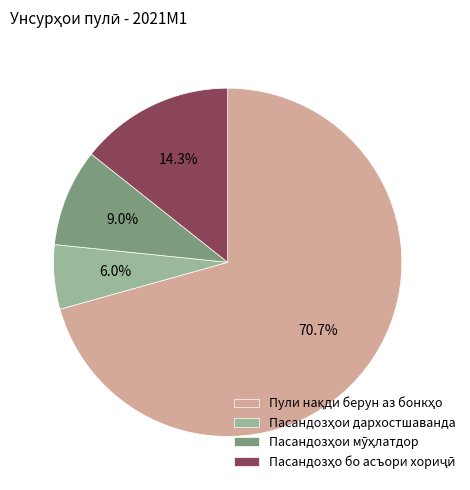

Is there any slice that represents more than half of the pie?

Yes